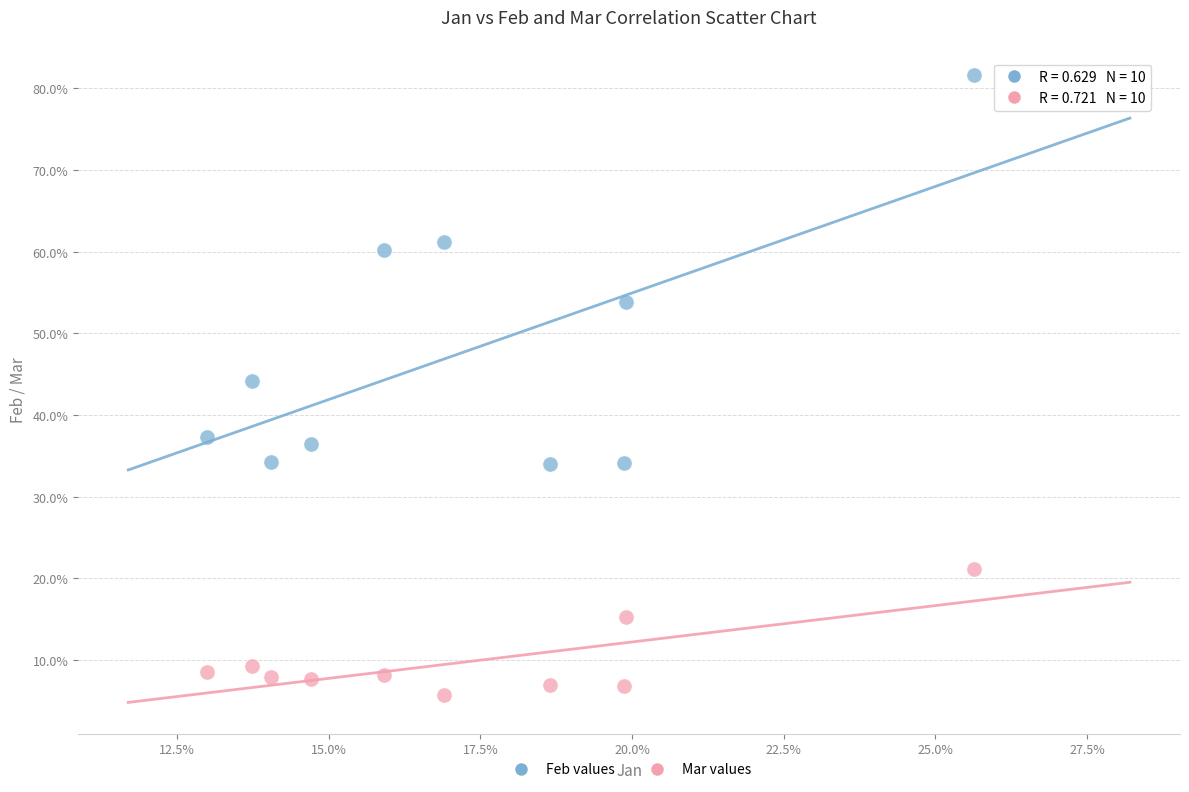

What are all the series names shown in the legend?

Feb values, Mar values